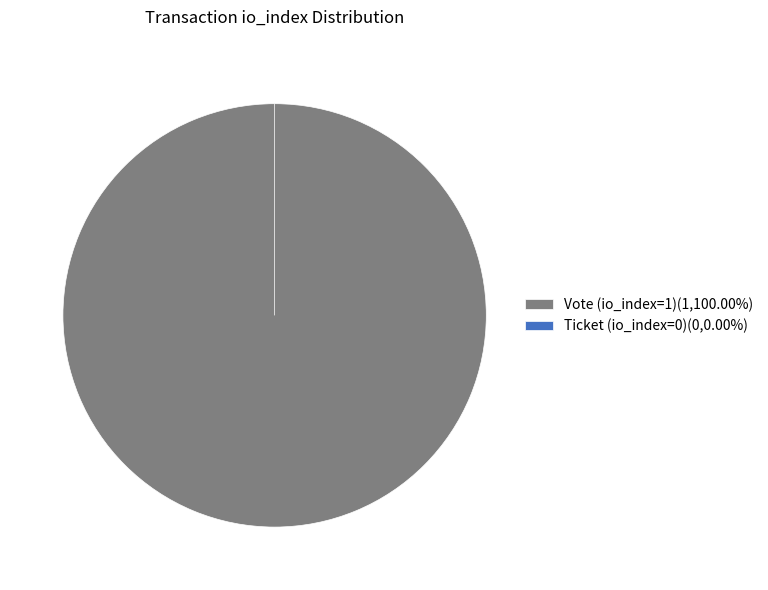

Does Ticket (io_index=0) represent more than half of the total?

No